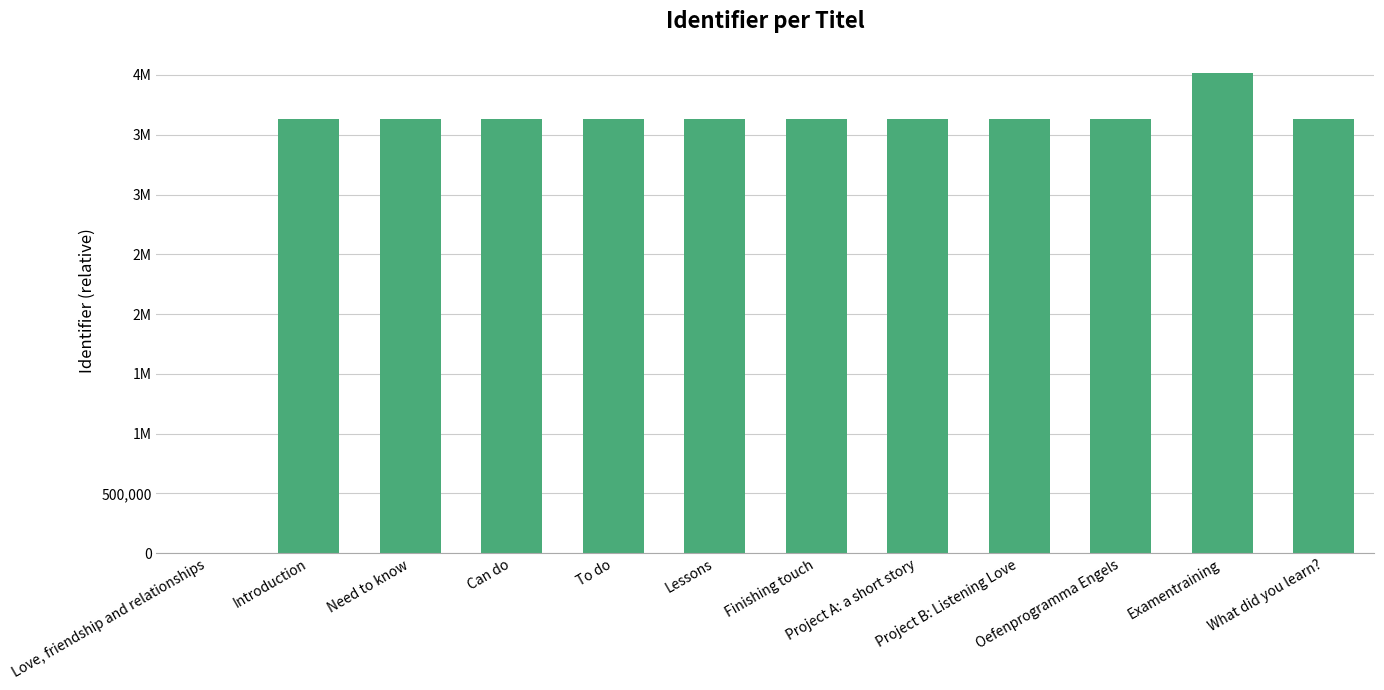

What is the approximate value at To do, to the nearest 50?

3633400